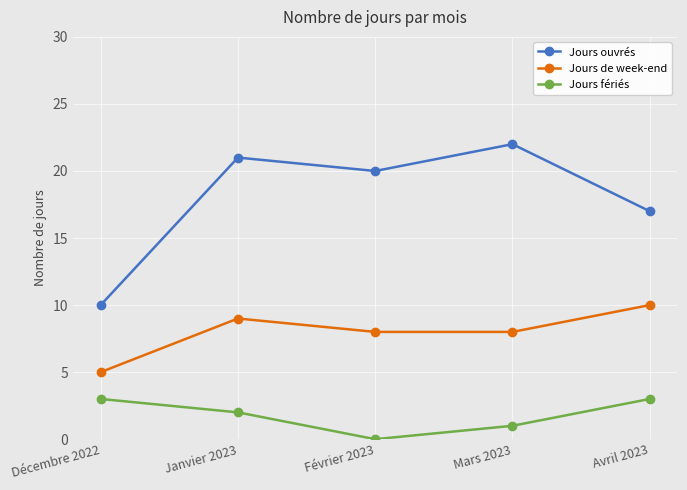

The value of Jours fériés at Janvier 2023 is 2. True or false?

True